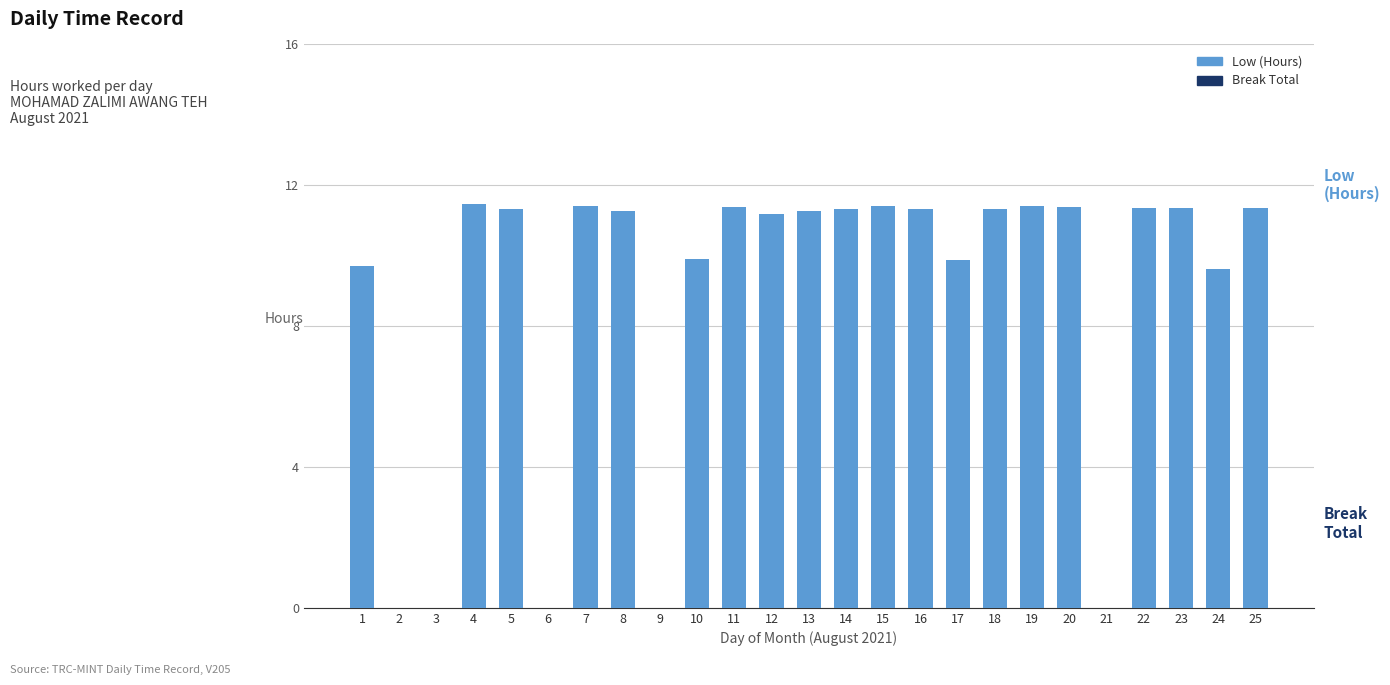

What is the sum of the values at 10 and 4?

21.3